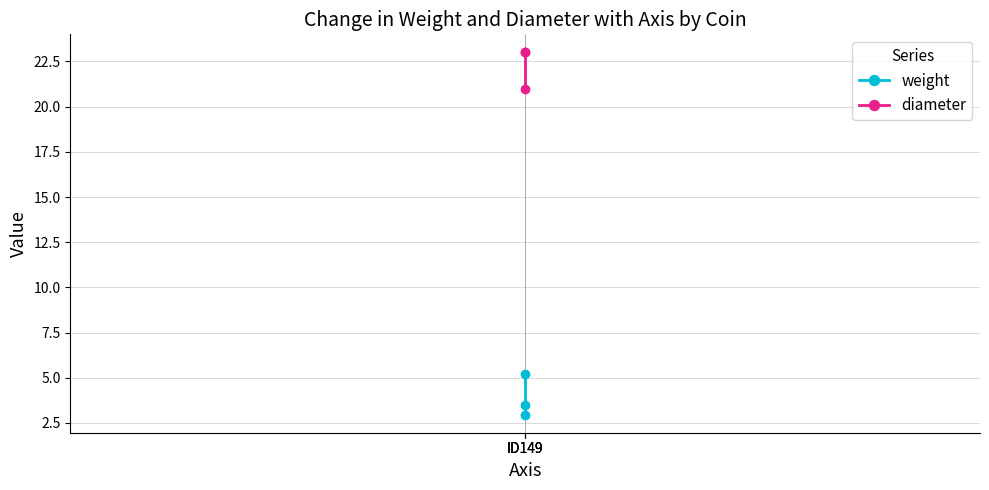

At which label is weight closest to 4?

ID149